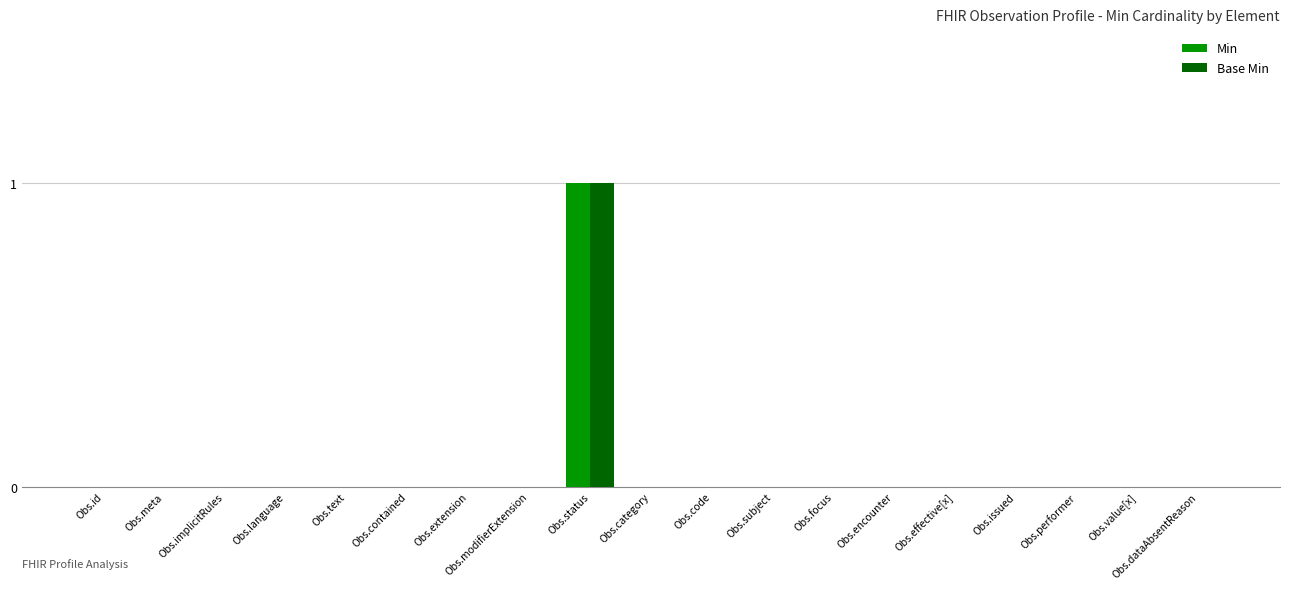

Reading left to right, extract all data points from this chart.

Min: Obs.id=0	Obs.meta=0	Obs.implicitRules=0	Obs.language=0	Obs.text=0	Obs.contained=0	Obs.extension=0	Obs.modifierExtension=0	Obs.status=1	Obs.category=0	Obs.code=0	Obs.subject=0	Obs.focus=0	Obs.encounter=0	Obs.effective[x]=0	Obs.issued=0	Obs.performer=0	Obs.value[x]=0	Obs.dataAbsentReason=0
Base Min: Obs.id=0	Obs.meta=0	Obs.implicitRules=0	Obs.language=0	Obs.text=0	Obs.contained=0	Obs.extension=0	Obs.modifierExtension=0	Obs.status=1	Obs.category=0	Obs.code=0	Obs.subject=0	Obs.focus=0	Obs.encounter=0	Obs.effective[x]=0	Obs.issued=0	Obs.performer=0	Obs.value[x]=0	Obs.dataAbsentReason=0